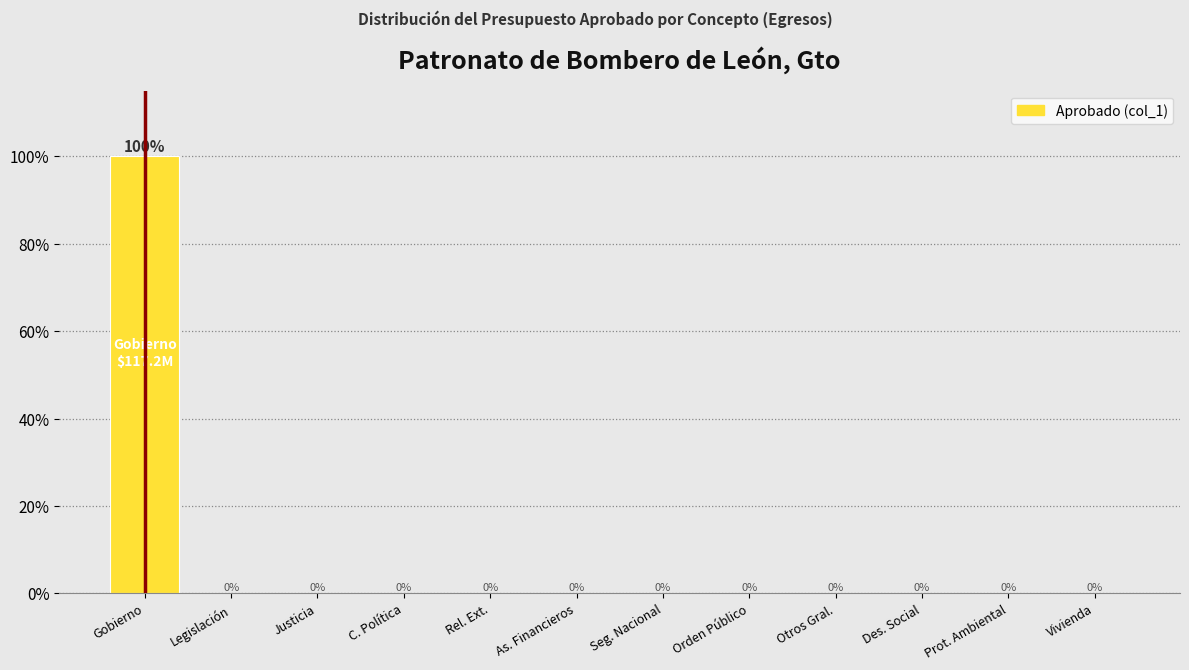

Reading right to left, what are all the values shown in this chart?

Vivienda=0	Prot. Ambiental=0	Des. Social=0	Otros Gral.=0	Orden Público=0	Seg. Nacional=0	As. Financieros=0	Rel. Ext.=0	C. Política=0	Justicia=0	Legislación=0	Gobierno=100